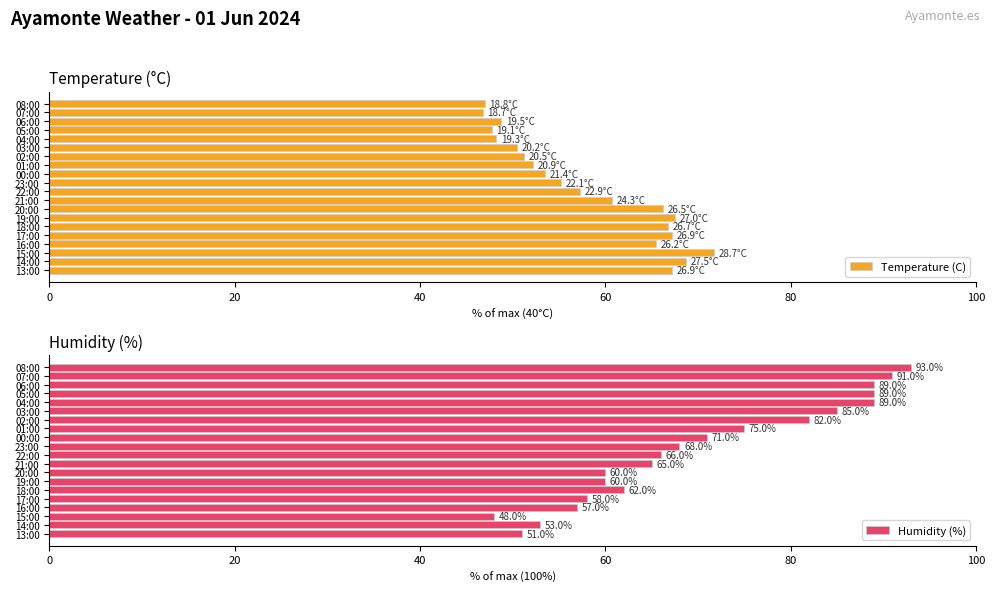

How many bars are there in each group?

2